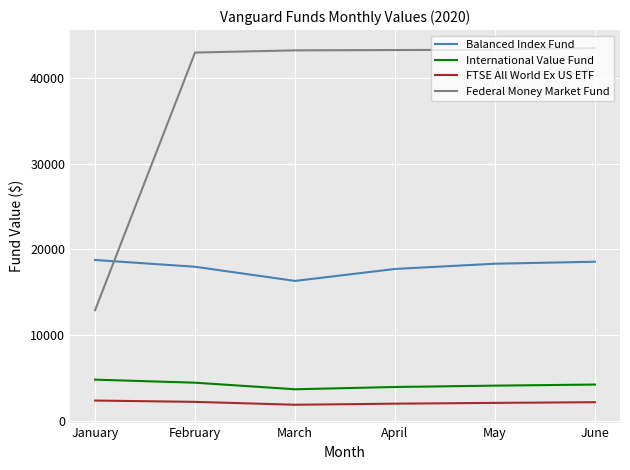

Is the value of FTSE All World Ex US ETF at January greater than the value of Balanced Index Fund at April?

No